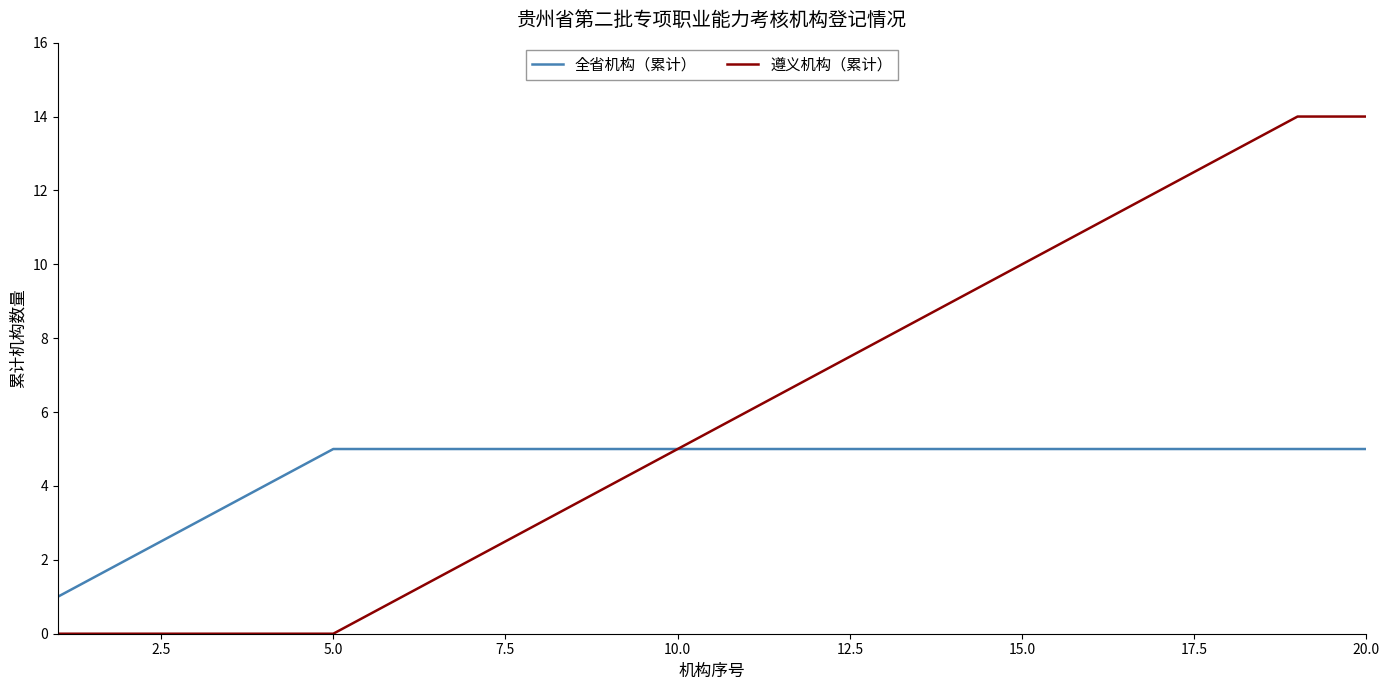

Does the chart display data point markers on the line(s)?

No